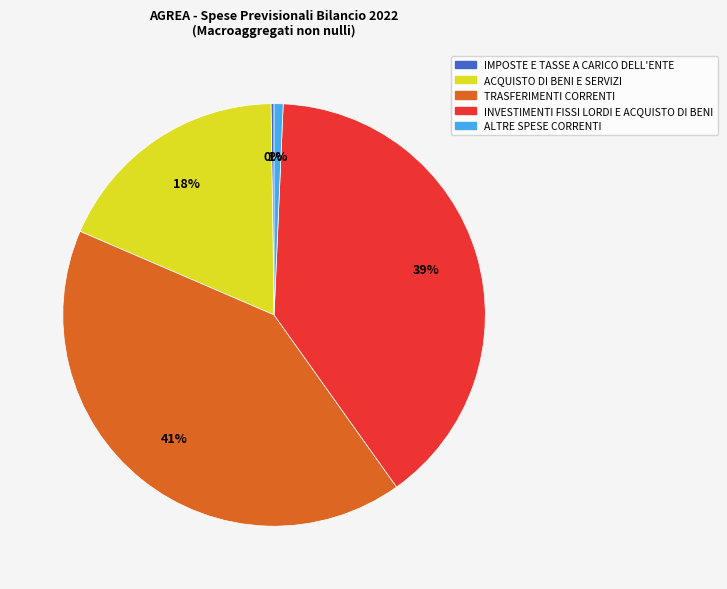

Is there a majority slice in this chart?

No